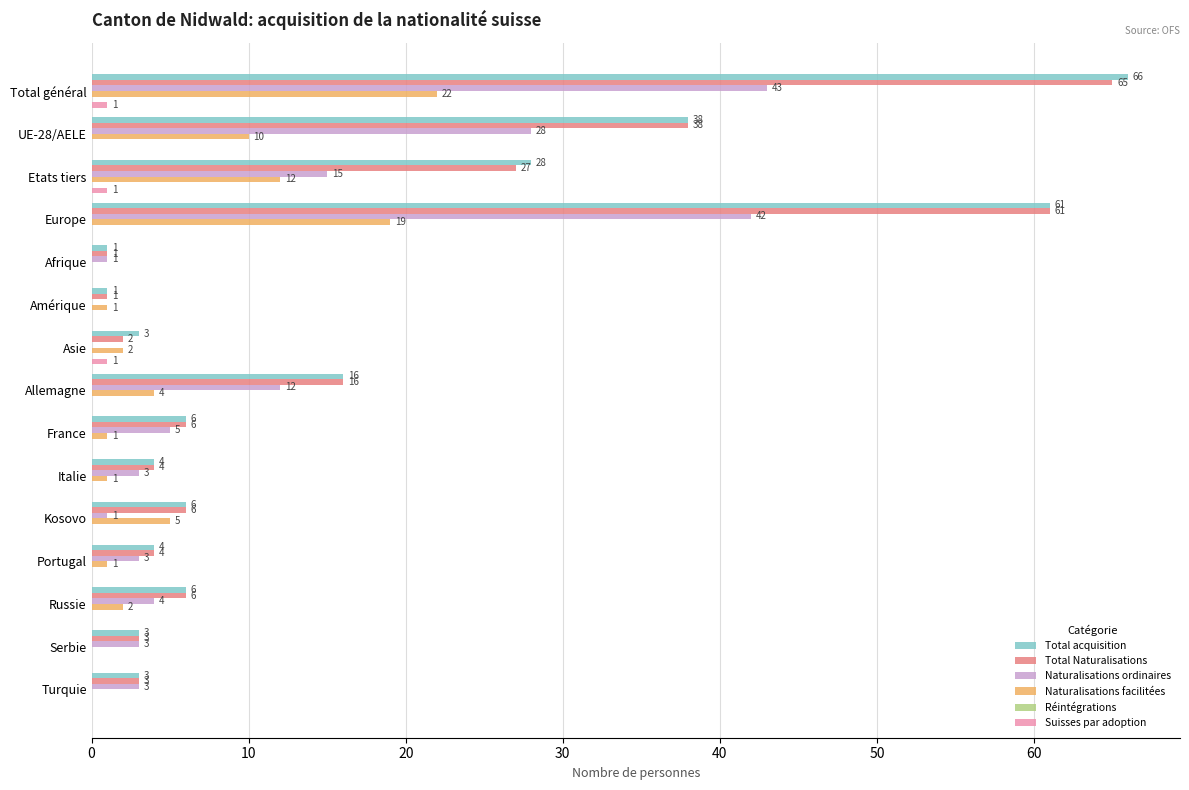

Where is Naturalisations facilitées nearest to the value 11?

UE-28/AELE